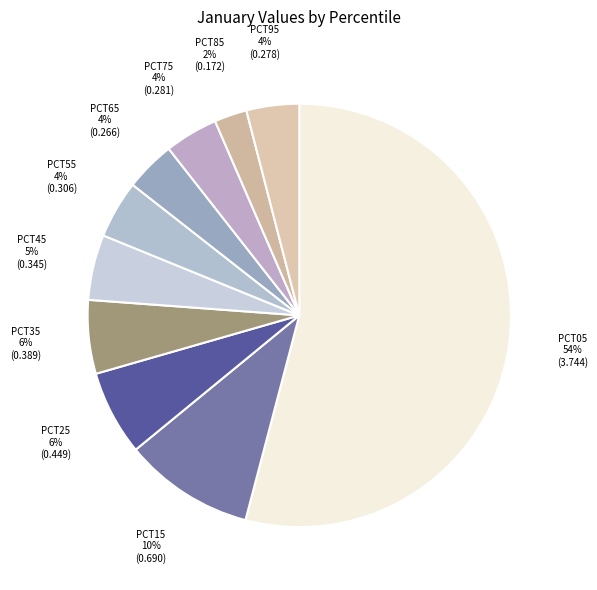

Count the number of slices in the pie.

10